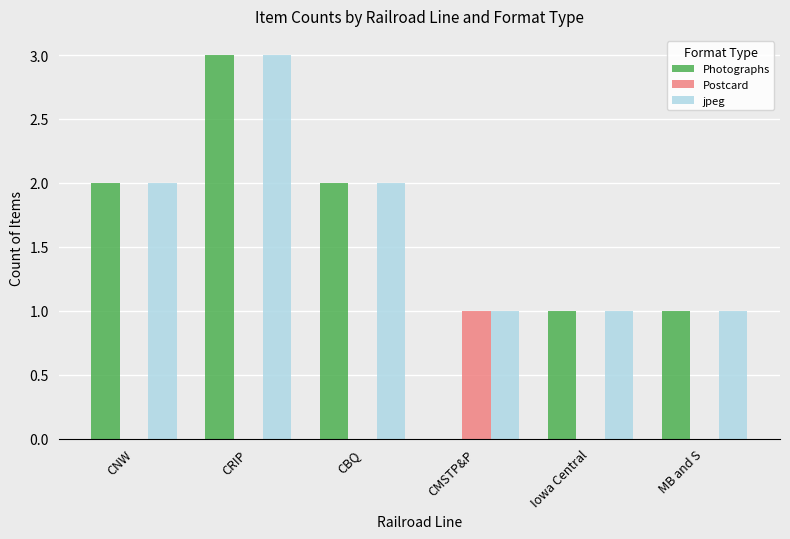

Reading left to right, transcribe all the data shown in this chart.

Photographs: 2	3	2	0	1	1
Postcard: 0	0	0	1	0	0
jpeg: 2	3	2	1	1	1